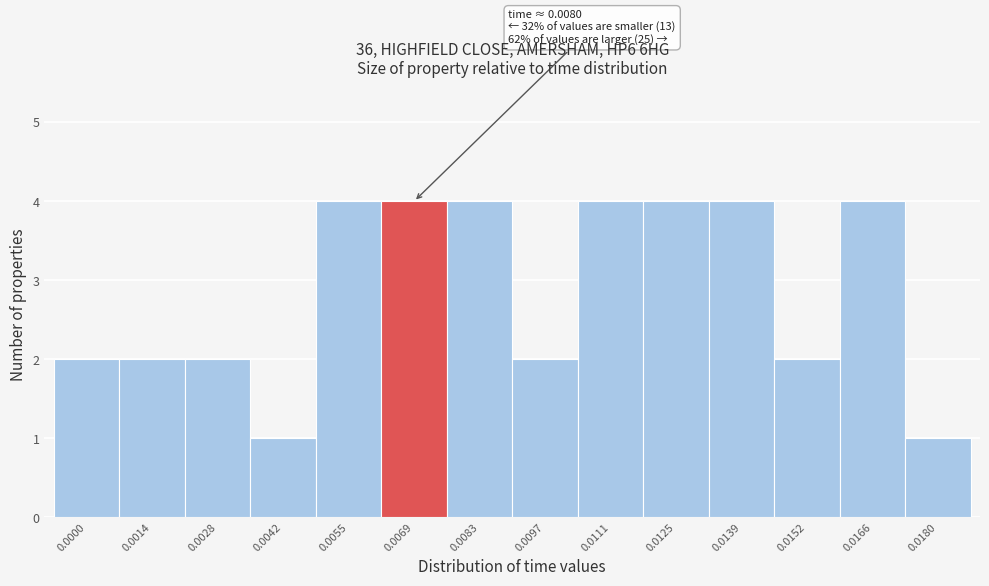

Reading right to left, extract all data points from this chart.

0.0180=1	0.0166=4	0.0152=2	0.0139=4	0.0125=4	0.0111=4	0.0097=2	0.0083=4	0.0069=4	0.0055=4	0.0042=1	0.0028=2	0.0014=2	0.0000=2